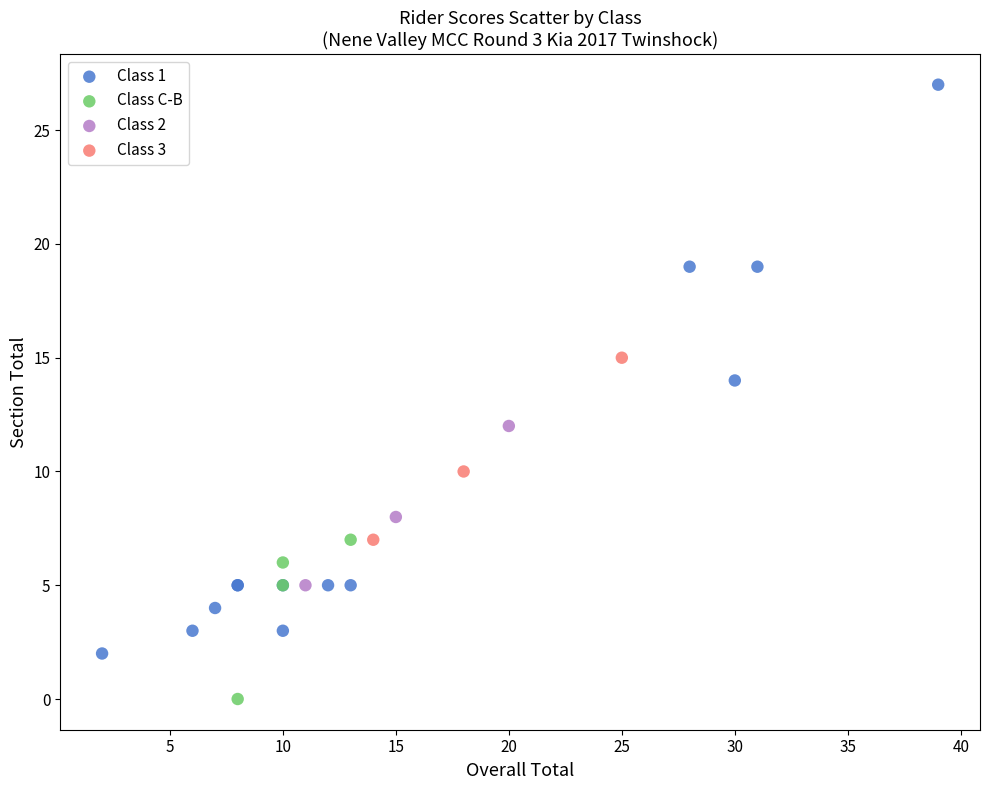

Which series reaches the maximum Y coordinate?

Class 1